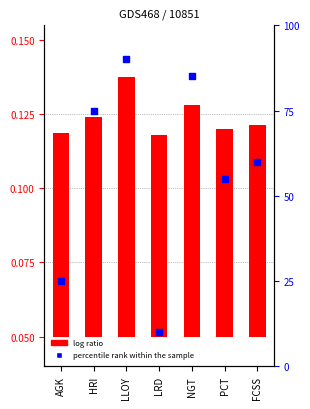

Which series contains the lowest Y value?

log ratio